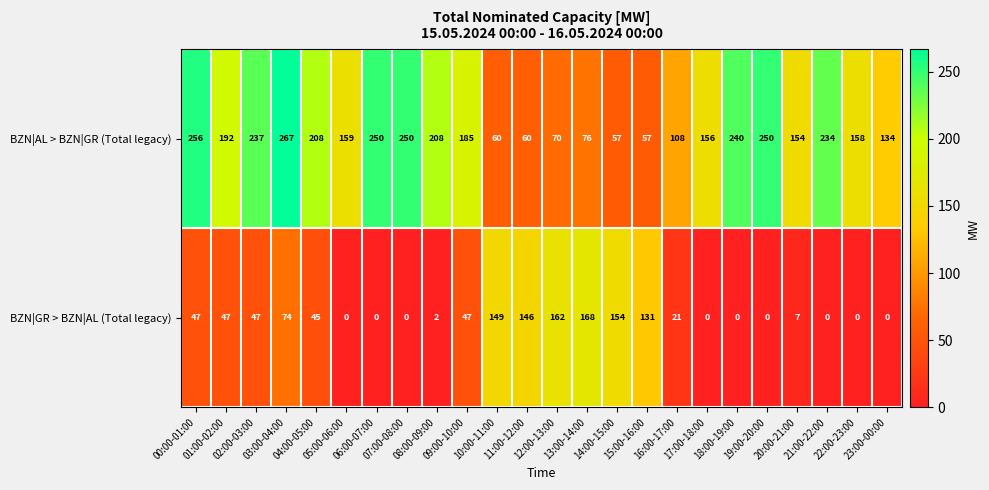

Which series has the largest range (max minus min)?

BZN|AL > BZN|GR (Total legacy)